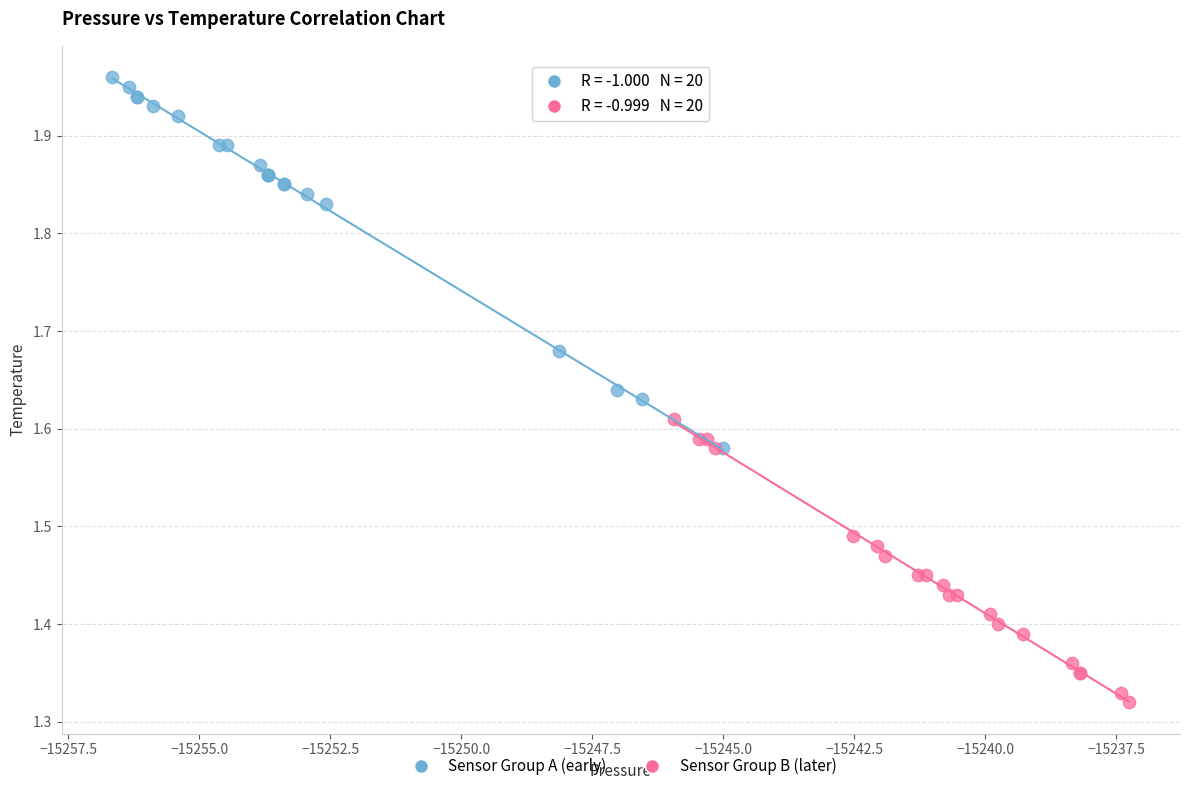

Which series has the widest spread of Y values?

Sensor Group A (early)